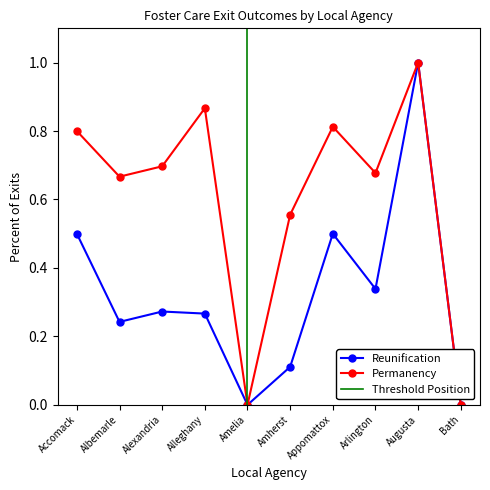

Which series changed the most between Alexandria and Augusta?

Reunification